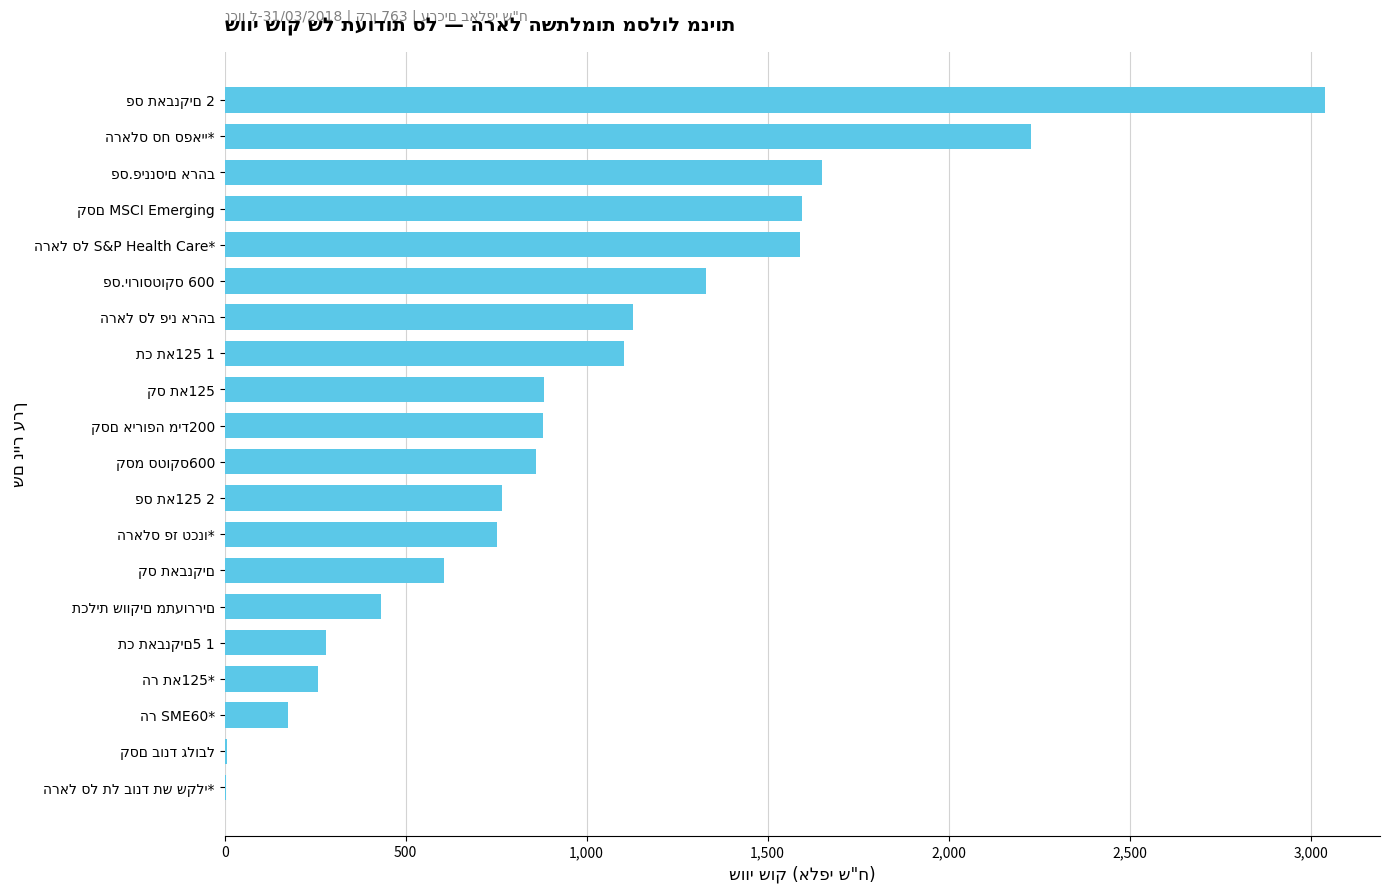

What is the maximum value shown in the chart?

3039.7